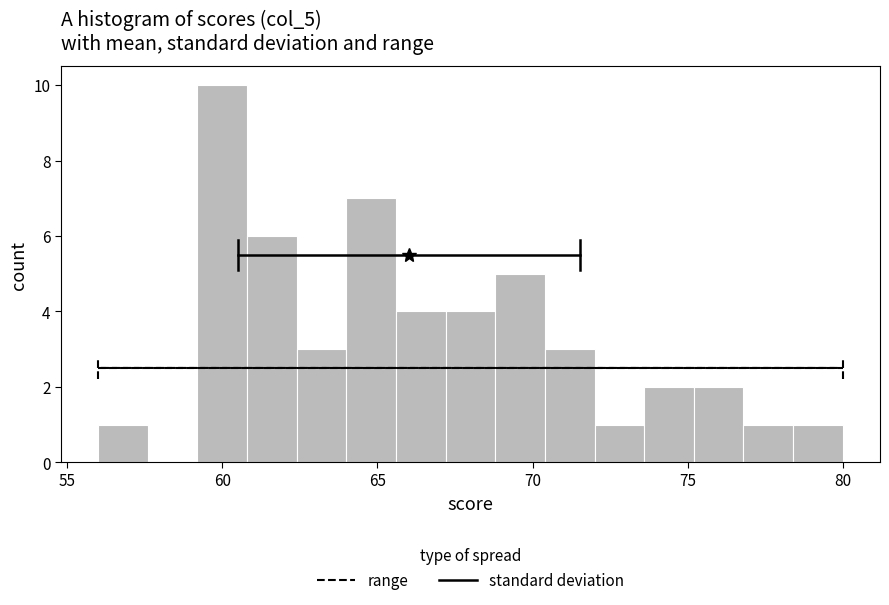

Read against the x-axis, roughly where is the centre of the tallest bar?

60.0